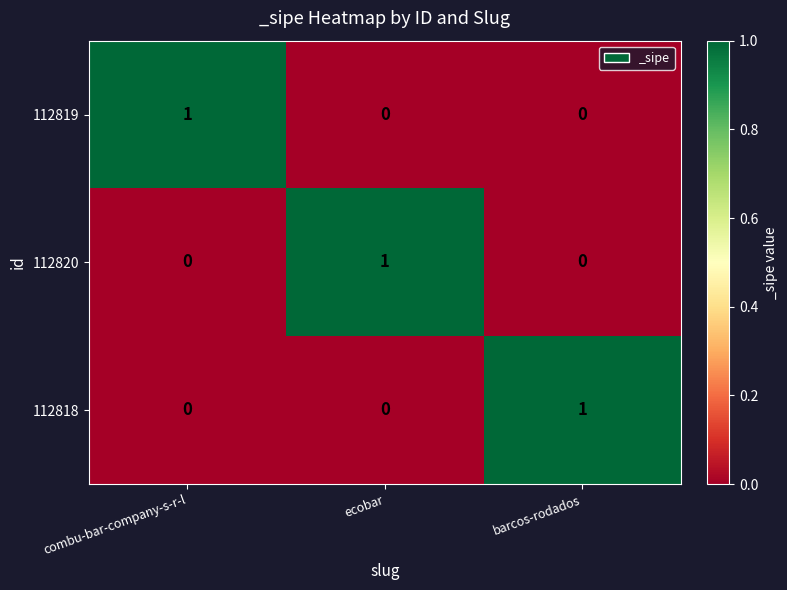

How many distinct data groups are displayed?

3